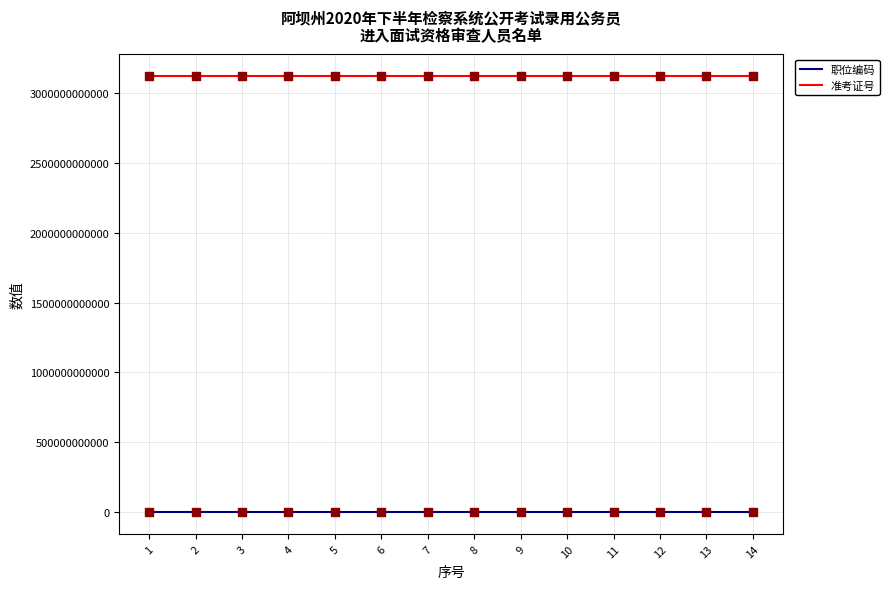

Is the value of 职位编码 at 4 greater than the value of 准考证号 at 5?

No